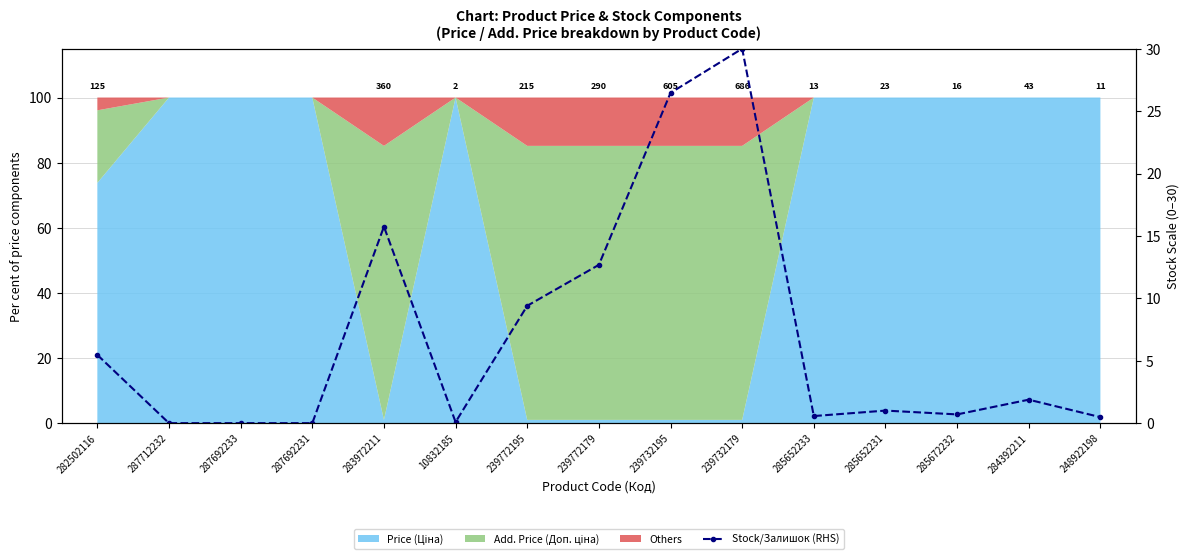

How many interior local peaks (higher than both neighbors) does the data have?

4